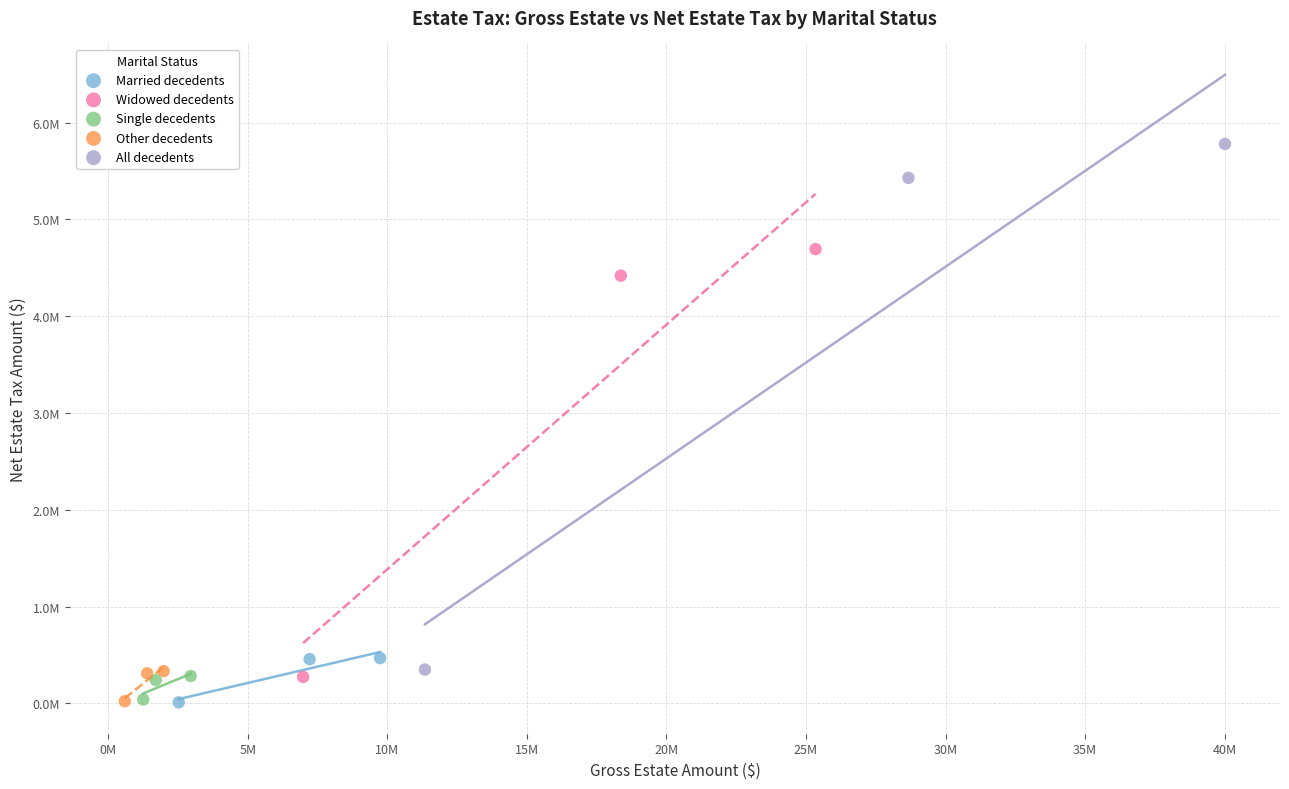

Which series reaches the maximum Y coordinate?

All decedents